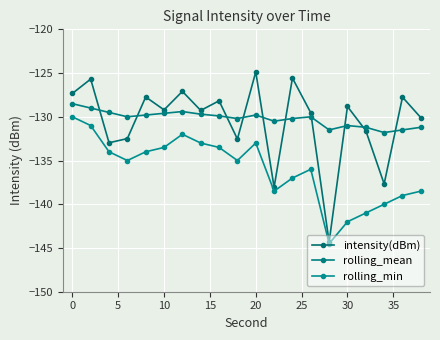

Count the number of data series in this chart.

3